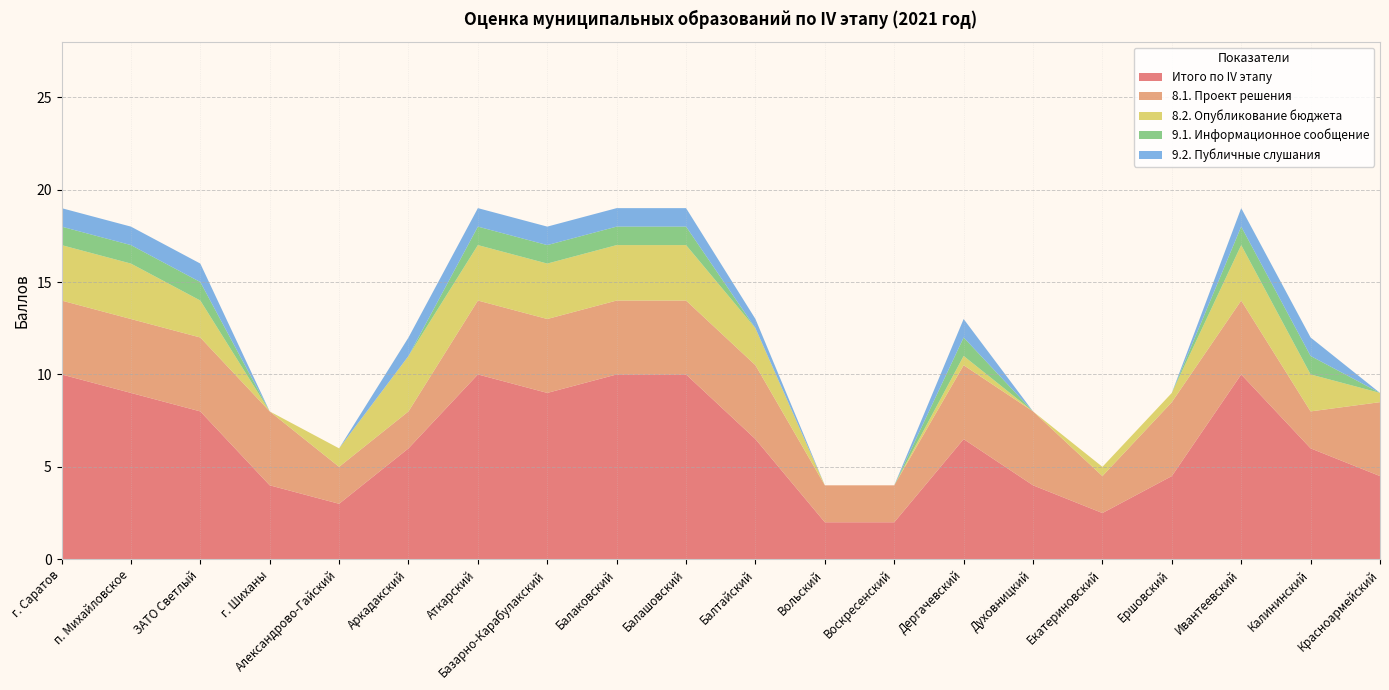

Reading left to right, transcribe all the data shown in this chart.

Итого по IV этапу: г. Саратов=10.0	п. Михайловское=9.0	ЗАТО Светлый=8.0	г. Шиханы=4.0	Александрово-Гайский=3.0	Аркадакский=6.0	Аткарский=10.0	Базарно-Карабулакский=9.0	Балаковский=10.0	Балашовский=10.0	Балтайский=6.5	Вольский=2.0	Воскресенский=2.0	Дергачевский=6.5	Духовницкий=4.0	Екатериновский=2.5	Ершовский=4.5	Ивантеевский=10.0	Калининский=6.0	Красноармейский=4.5
8.1. Проект решения: г. Саратов=4.0	п. Михайловское=4.0	ЗАТО Светлый=4.0	г. Шиханы=4.0	Александрово-Гайский=2.0	Аркадакский=2.0	Аткарский=4.0	Базарно-Карабулакский=4.0	Балаковский=4.0	Балашовский=4.0	Балтайский=4.0	Вольский=2.0	Воскресенский=2.0	Дергачевский=4.0	Духовницкий=4.0	Екатериновский=2.0	Ершовский=4.0	Ивантеевский=4.0	Калининский=2.0	Красноармейский=4.0
8.2. Опубликование бюджета: г. Саратов=3.0	п. Михайловское=3.0	ЗАТО Светлый=2.0	г. Шиханы=0.0	Александрово-Гайский=1.0	Аркадакский=3.0	Аткарский=3.0	Базарно-Карабулакский=3.0	Балаковский=3.0	Балашовский=3.0	Балтайский=2.0	Вольский=0.0	Воскресенский=0.0	Дергачевский=0.5	Духовницкий=0.0	Екатериновский=0.5	Ершовский=0.5	Ивантеевский=3.0	Калининский=2.0	Красноармейский=0.5
9.1. Информационное сообщение: г. Саратов=1.0	п. Михайловское=1.0	ЗАТО Светлый=1.0	г. Шиханы=0.0	Александрово-Гайский=0.0	Аркадакский=0.0	Аткарский=1.0	Базарно-Карабулакский=1.0	Балаковский=1.0	Балашовский=1.0	Балтайский=0.0	Вольский=0.0	Воскресенский=0.0	Дергачевский=1.0	Духовницкий=0.0	Екатериновский=0.0	Ершовский=0.0	Ивантеевский=1.0	Калининский=1.0	Красноармейский=0.0
9.2. Публичные слушания: г. Саратов=1.0	п. Михайловское=1.0	ЗАТО Светлый=1.0	г. Шиханы=0.0	Александрово-Гайский=0.0	Аркадакский=1.0	Аткарский=1.0	Базарно-Карабулакский=1.0	Балаковский=1.0	Балашовский=1.0	Балтайский=0.5	Вольский=0.0	Воскресенский=0.0	Дергачевский=1.0	Духовницкий=0.0	Екатериновский=0.0	Ершовский=0.0	Ивантеевский=1.0	Калининский=1.0	Красноармейский=0.0